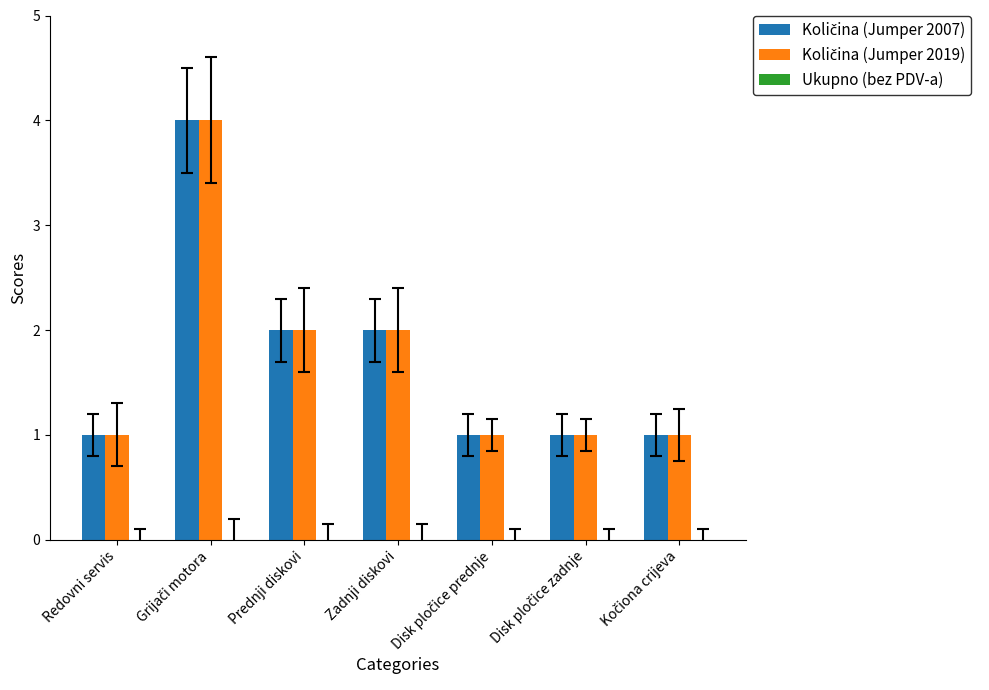

What is the total value across all series at Prednji diskovi?

4